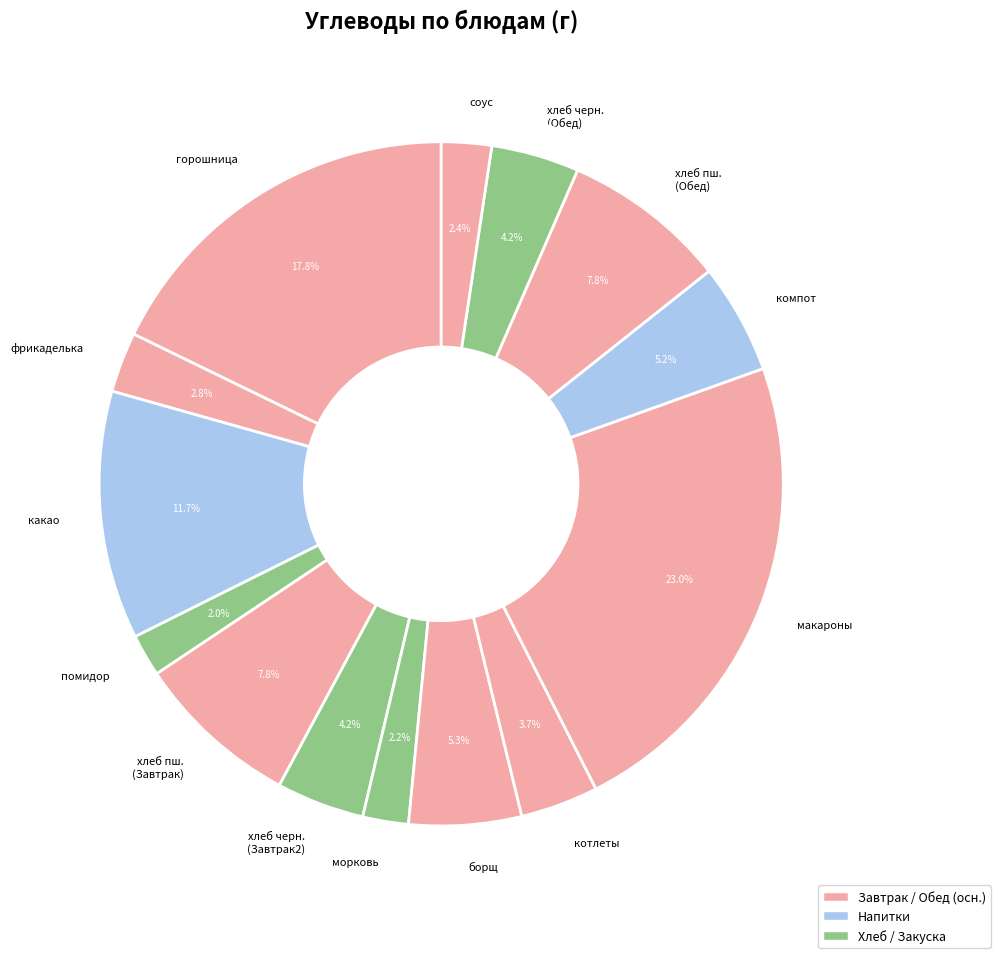

To the nearest percent, what is the average slice percentage?

7%